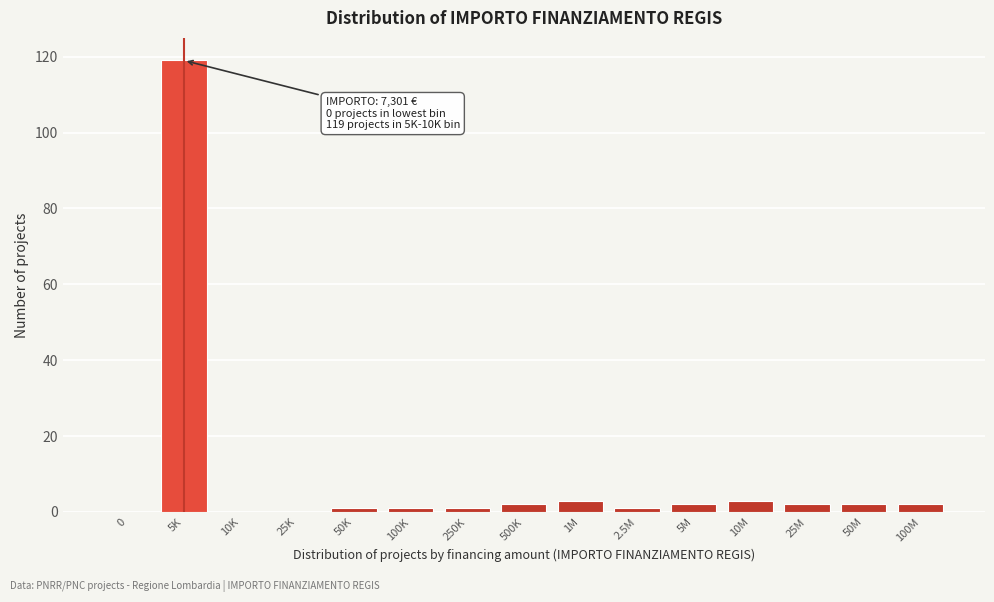

Reading left to right, what are all the values shown in this chart?

0=0	5K=119	10K=0	25K=0	50K=1	100K=1	250K=1	500K=2	1M=3	2.5M=1	5M=2	10M=3	25M=2	50M=2	100M=2